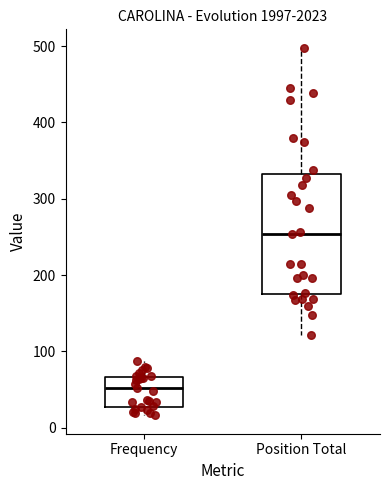

Reading left to right, transcribe this box plot: for each box, give where its median line is, the range the box spans, and where its two whiskers end, as read against the y-axis. The values are not printed on the chart, so give them approximately, as read against the axis.

Frequency: median 50, box 30 to 70, whiskers 20 to 90
Position Total: median 250, box 180 to 330, whiskers 120 to 500